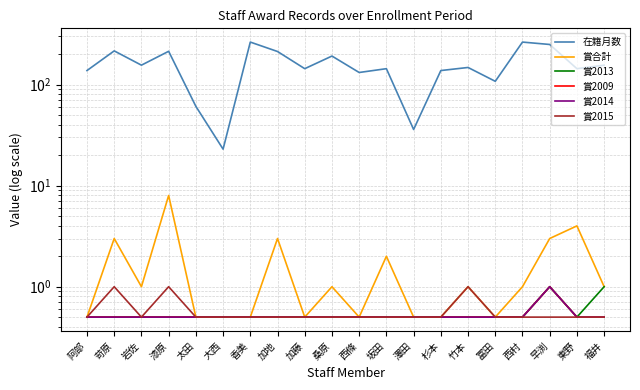

Rank the series by their maximum value, from highest to lowest.

在籍月数, 賞合計, 賞2013, 賞2009, 賞2014, 賞2015